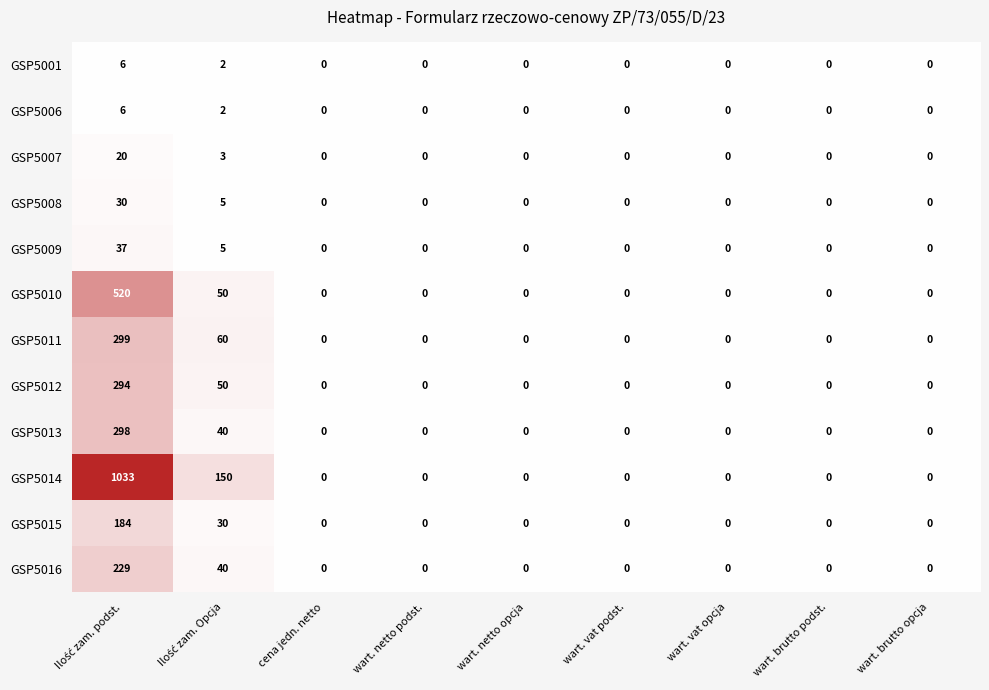

What is the sum of all GSP5014 values?

1183